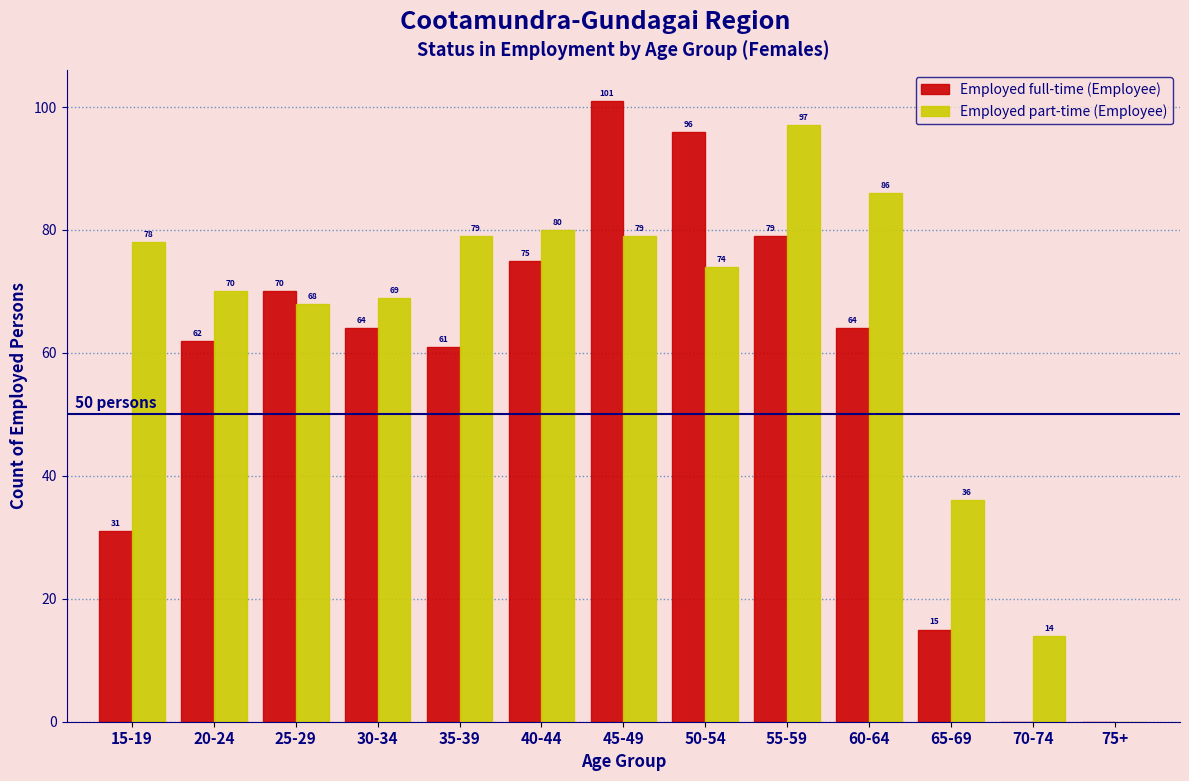

Reading right to left, list all the values displayed in this chart.

Employed full-time (Employee): 75+=0	70-74=0	65-69=15	60-64=64	55-59=79	50-54=96	45-49=101	40-44=75	35-39=61	30-34=64	25-29=70	20-24=62	15-19=31
Employed part-time (Employee): 75+=0	70-74=14	65-69=36	60-64=86	55-59=97	50-54=74	45-49=79	40-44=80	35-39=79	30-34=69	25-29=68	20-24=70	15-19=78